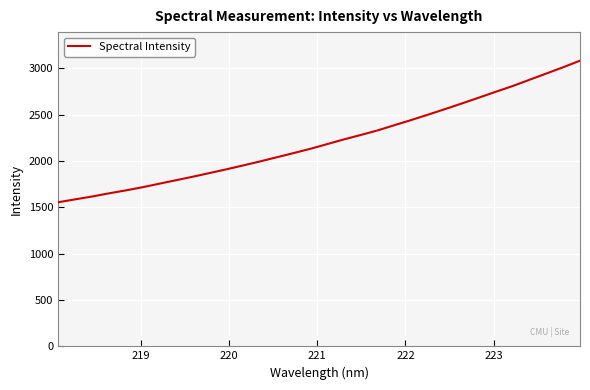

What is the greatest value displayed?

3081.4